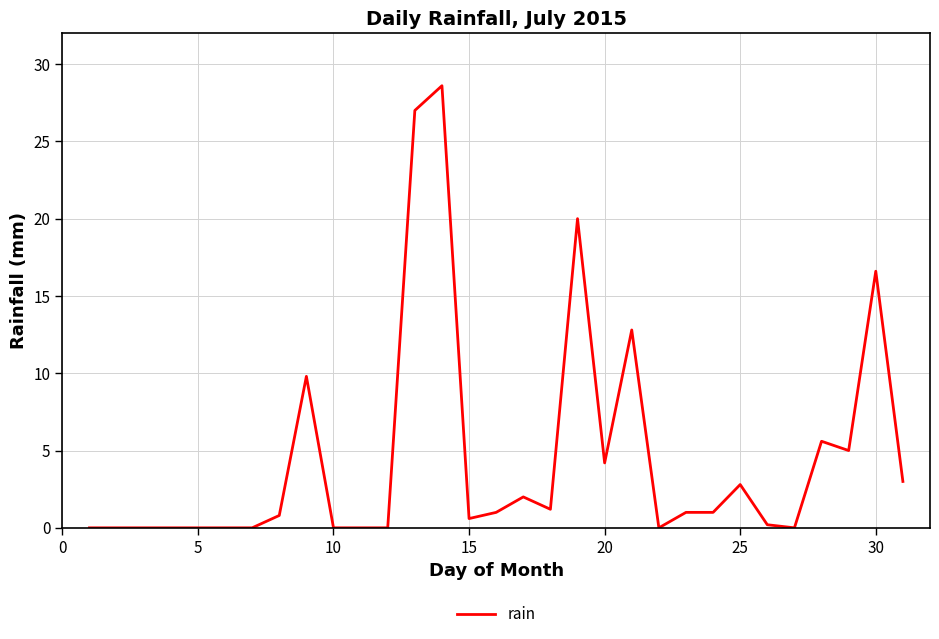

What is the difference between the maximum and minimum values?

28.6